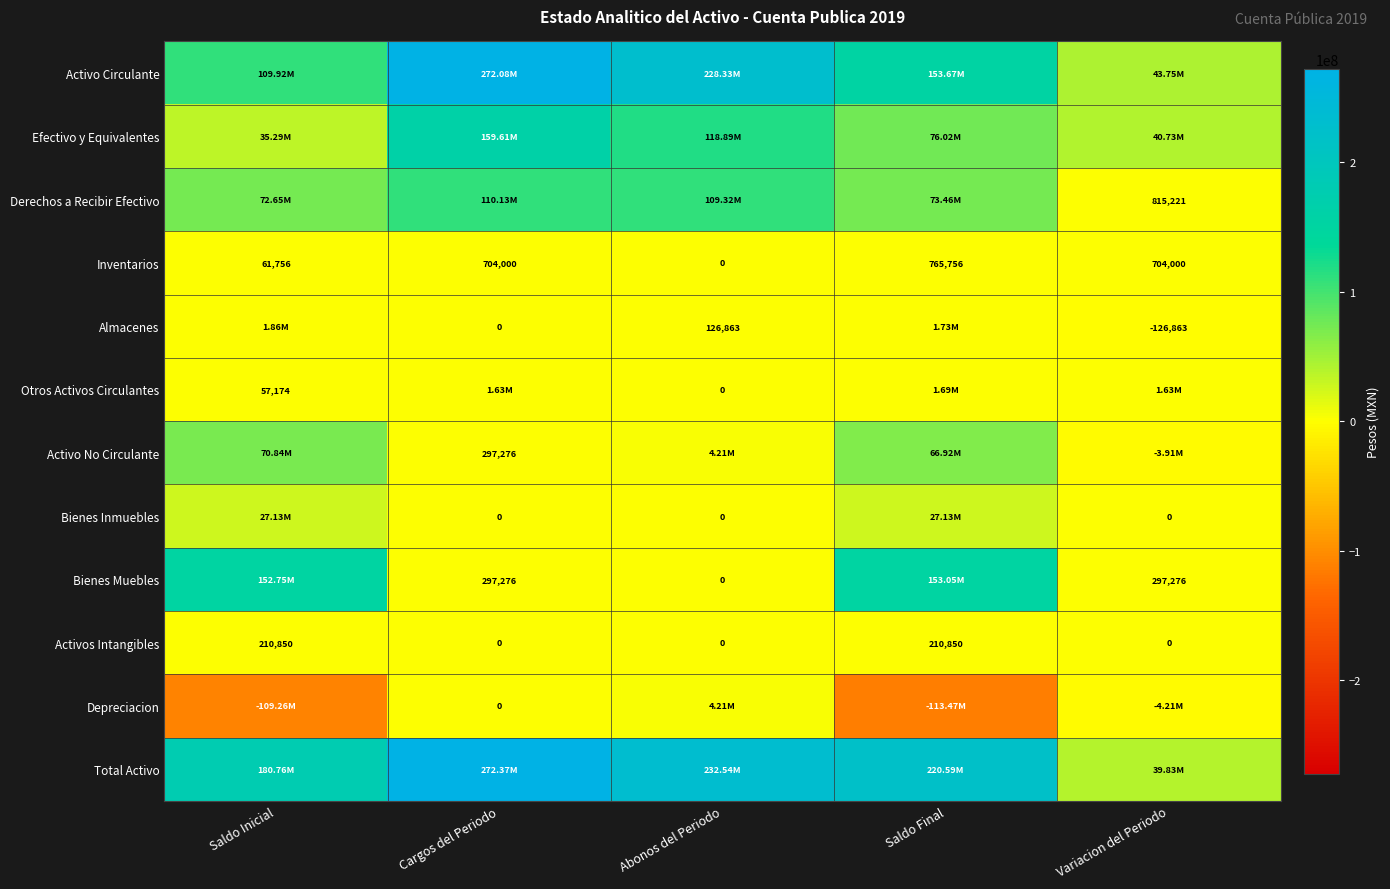

At which label is Inventarios closest to 382878?

Saldo Inicial